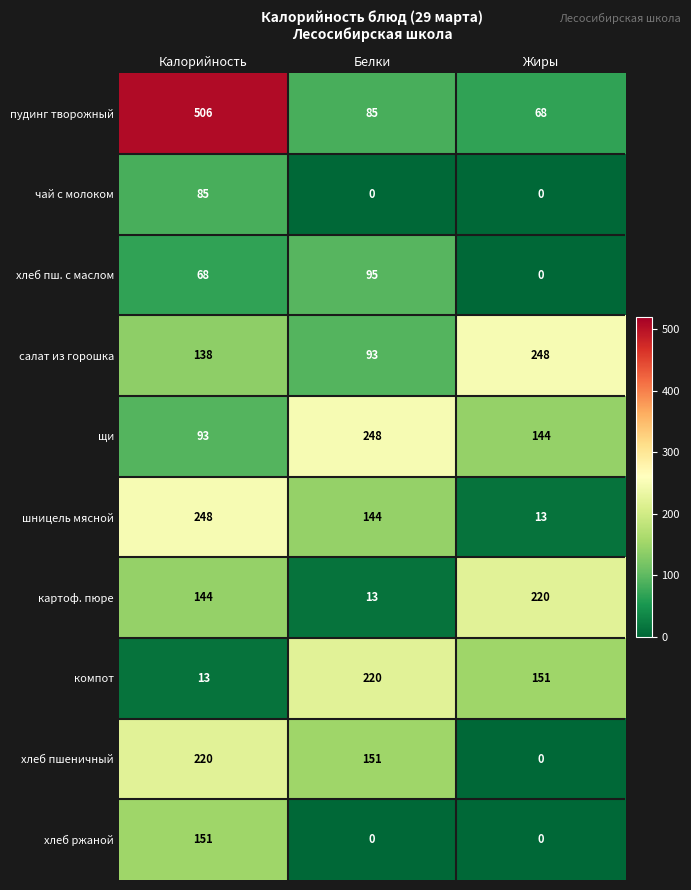

List the labels in order of салат из горошка value, largest first.

Жиры, Калорийность, Белки